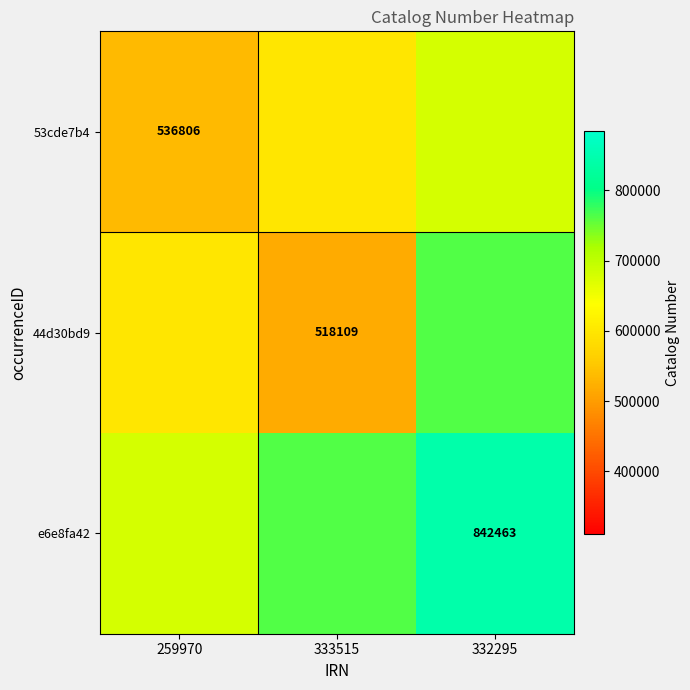

True or false: 53cde7b4 has a value of 536806.0 at 259970.

True